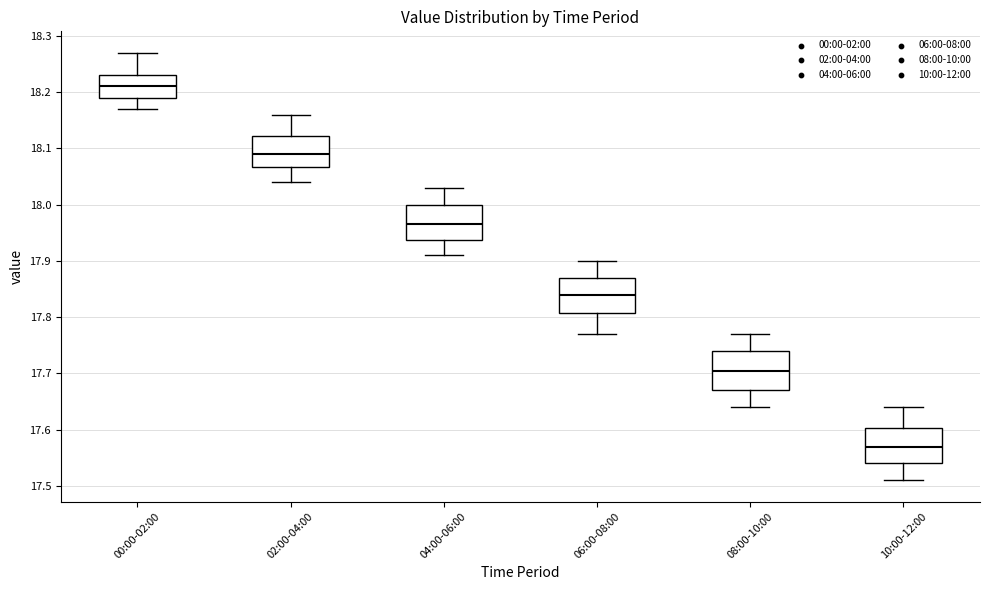

Which box has the lowest median line?

10:00-12:00